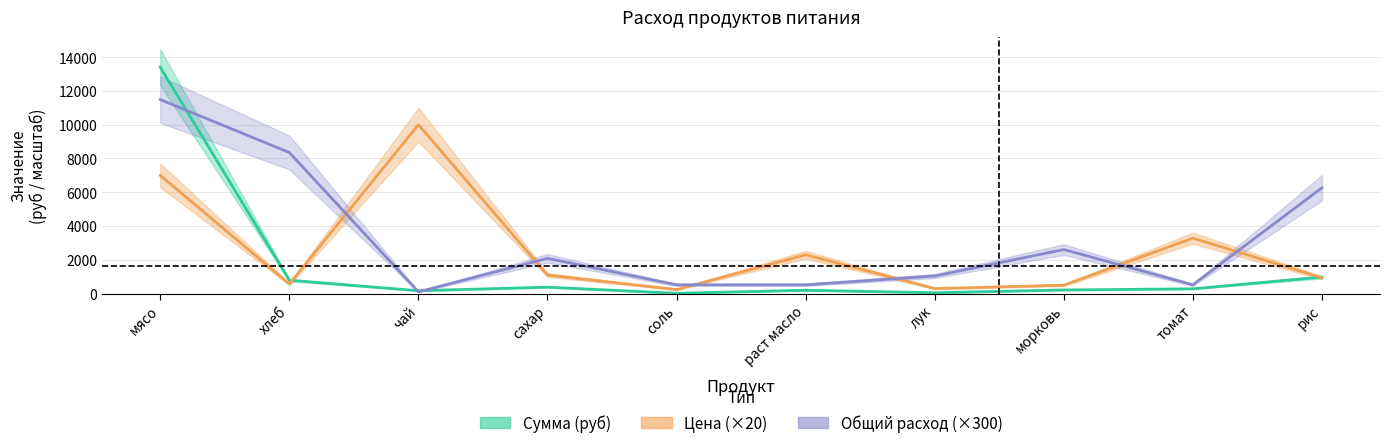

Reading left to right, what are all the values shown in this chart?

Сумма (руб): 13398.0	795.4	174.0	382.8	20.9	200.1	52.2	217.5	285.9	981.4
Цена: 7000.0	571.4	10000.0	1100.0	240.0	2300.0	300.0	500.0	3285.8	940.0
Общий расход: 11484.0	8352.0	104.4	2088.0	522.0	522.0	1044.0	2610.0	522.0	6264.0